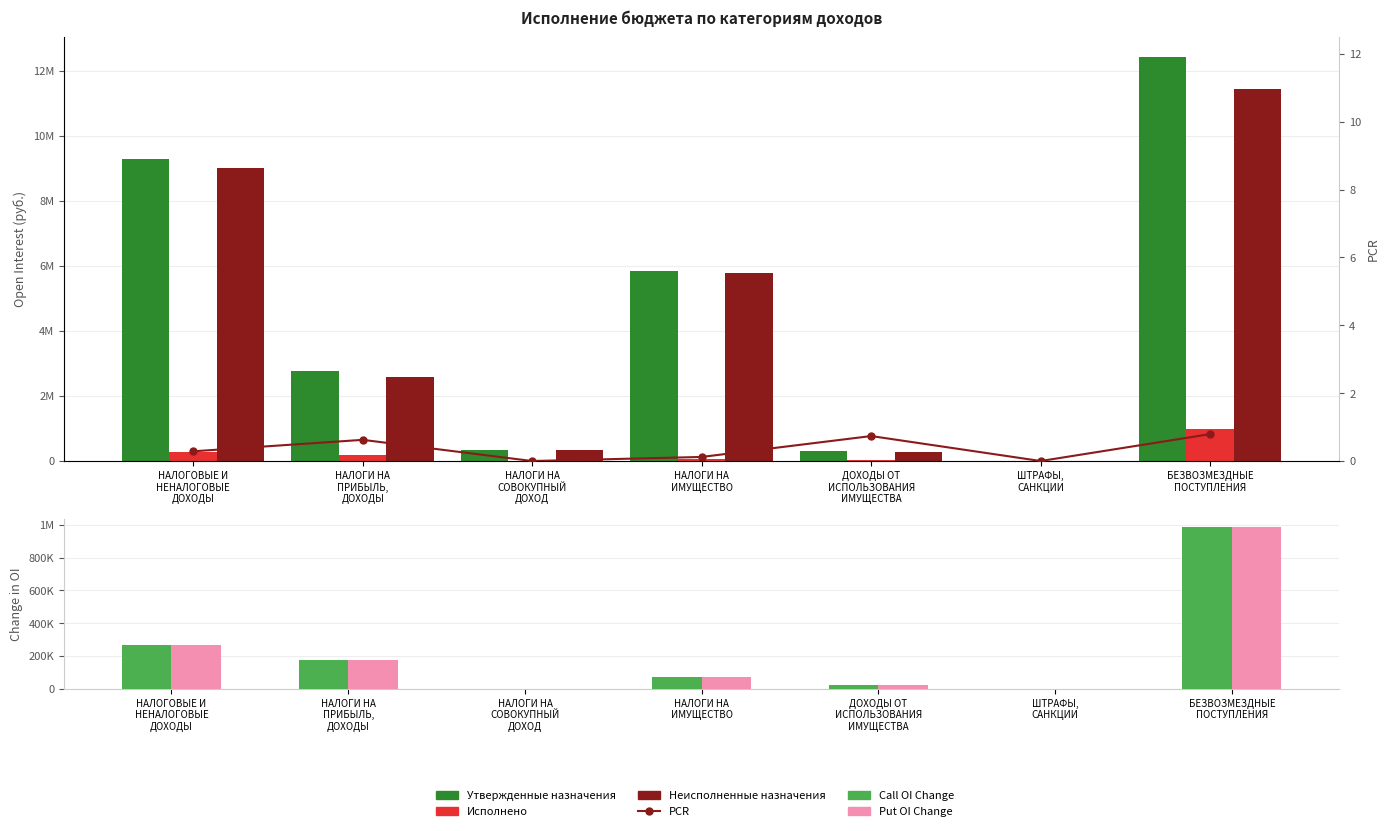

What is the spread (max minus min) of values at НАЛОГИ НА
СОВОКУПНЫЙ
ДОХОД?

353300.0